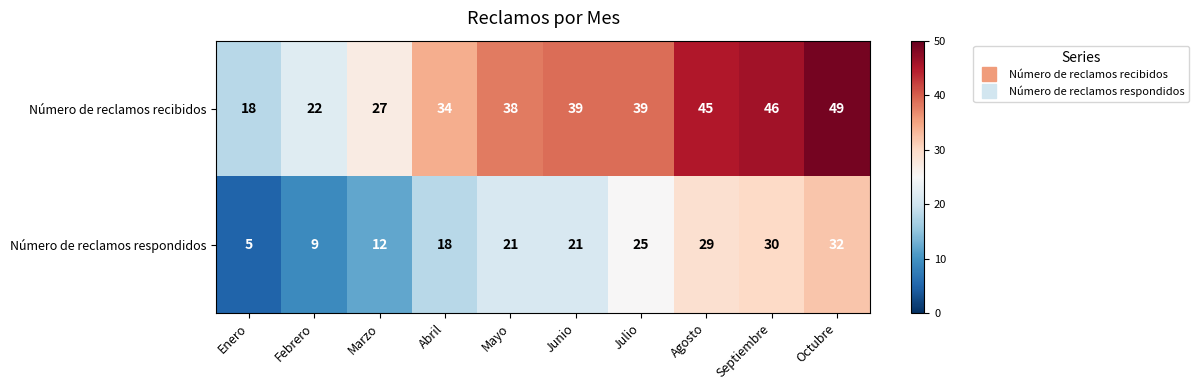

Count the number of data series in this chart.

2